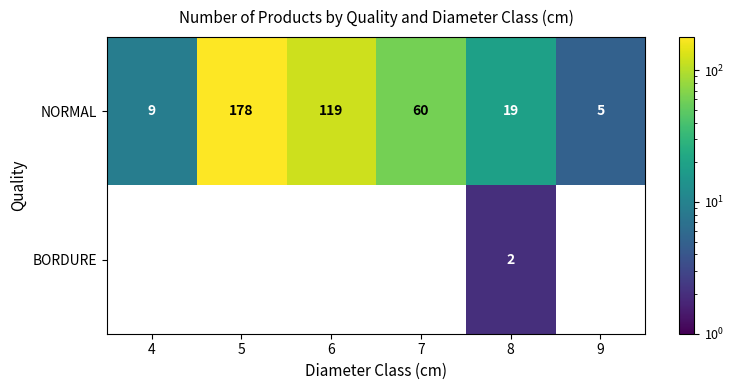

The value of NORMAL at 6 is 119. True or false?

True